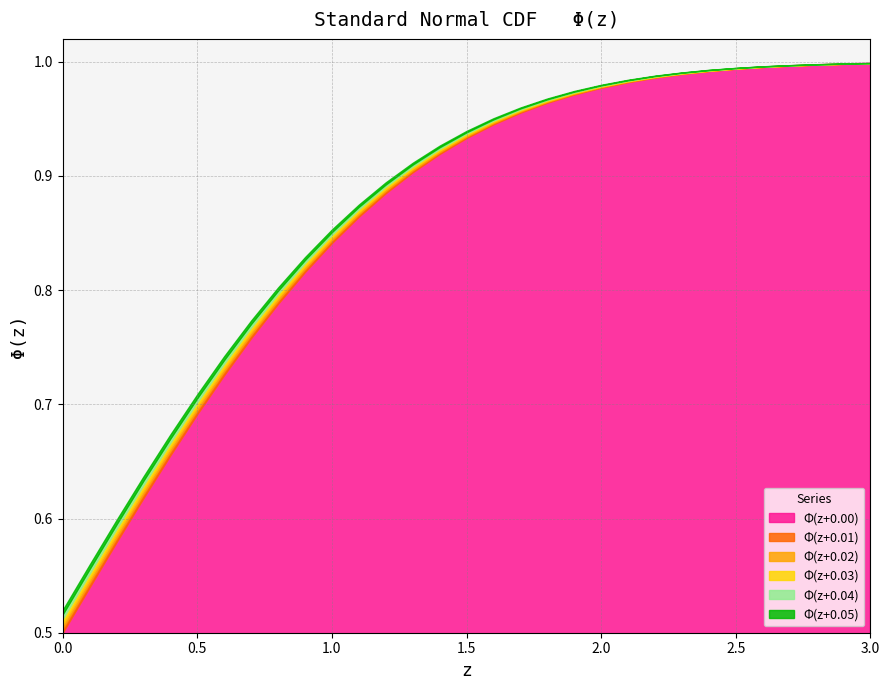

True or false: Φ(z+0.00) has a value of 0.6 at 2.5.

False